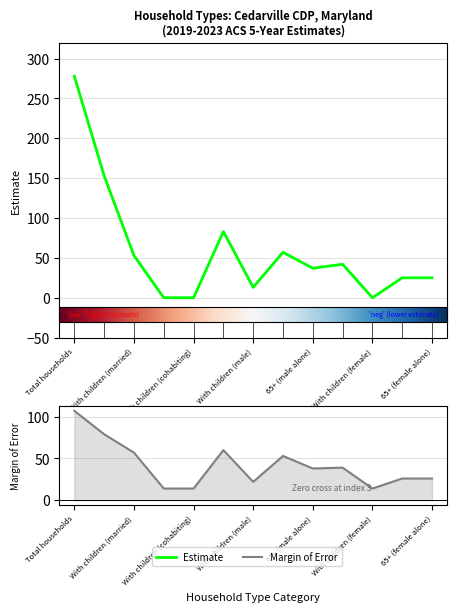

What is the sum of all Estimate values?

766